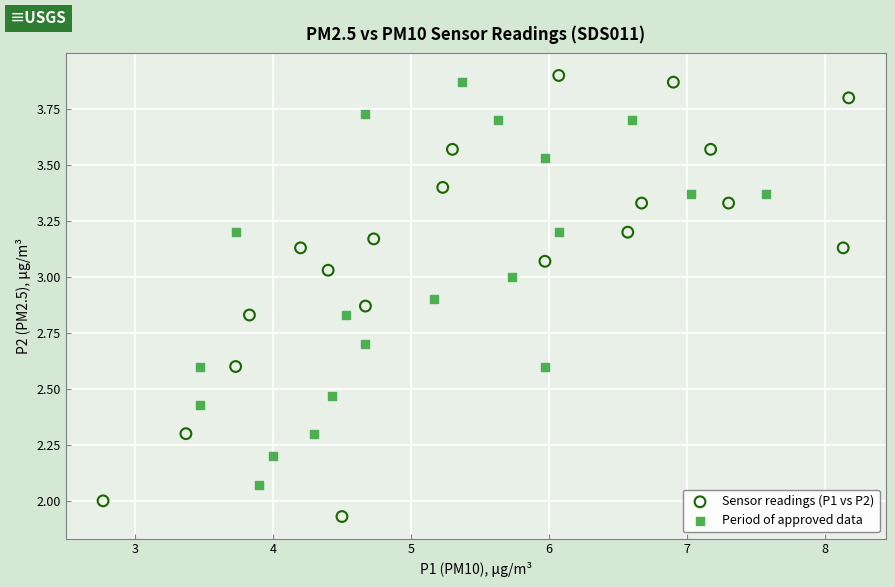

Which series reaches the minimum Y coordinate?

Sensor readings (P1 vs P2)